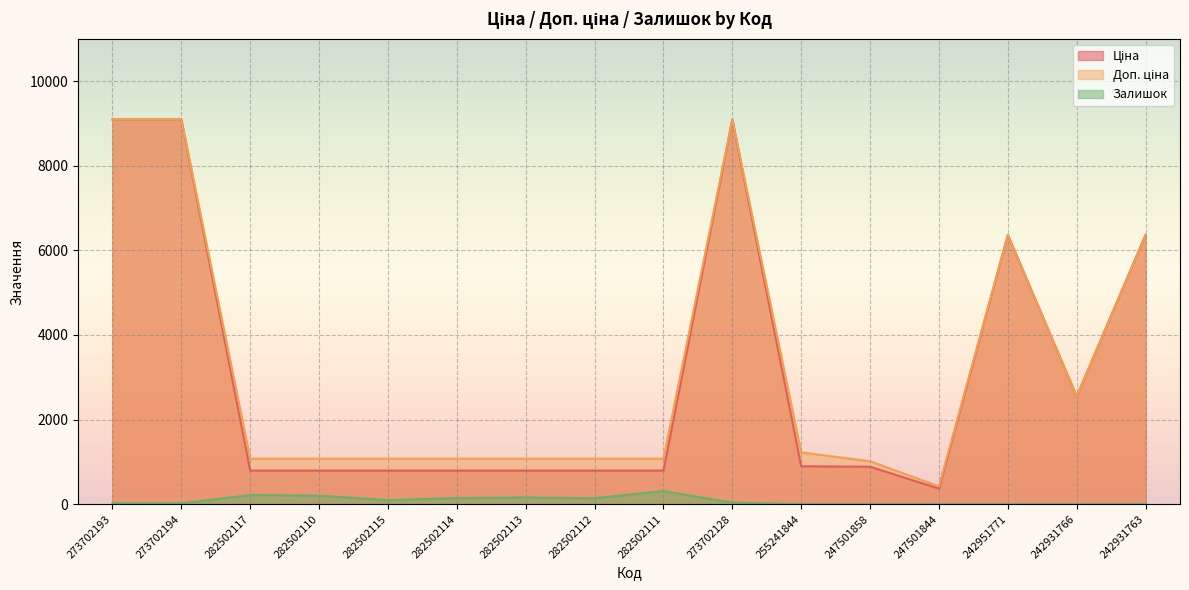

Is the value of Ціна at 282502113 greater than the value of Доп. ціна at 242931766?

No